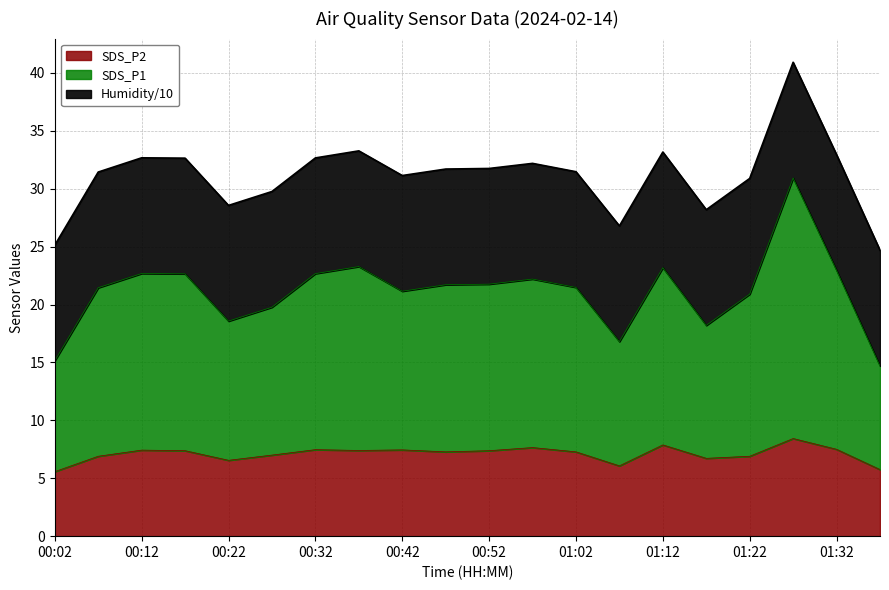

How many categories are shown in the chart?

20